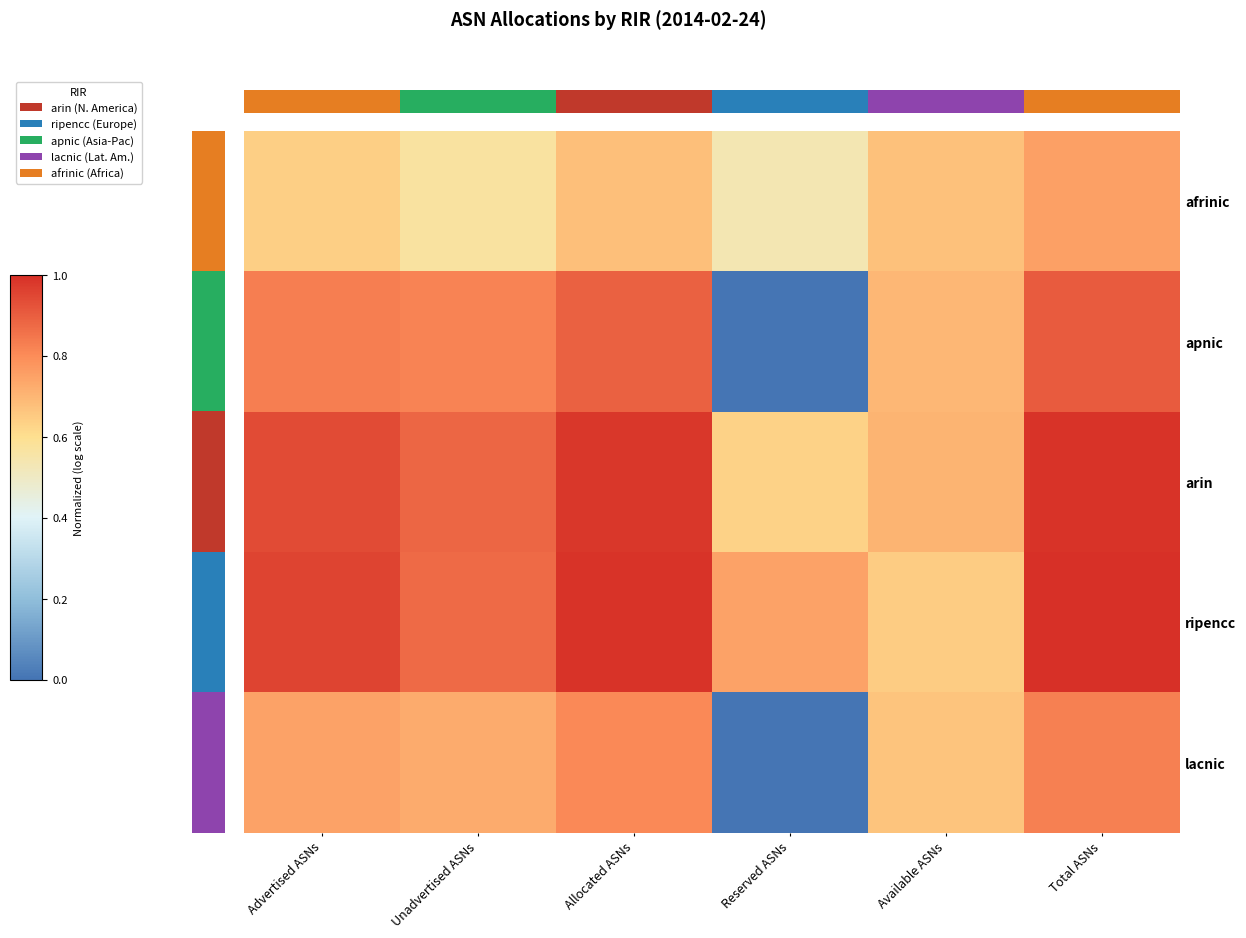

Reading left to right, transcribe all the data shown in this chart.

afrinic: Advertised ASNs=0.6	Unadvertised ASNs=0.6	Allocated ASNs=0.7	Reserved ASNs=0.5	Available ASNs=0.7	Total ASNs=0.8
apnic: Advertised ASNs=0.8	Unadvertised ASNs=0.8	Allocated ASNs=0.9	Reserved ASNs=0.0	Available ASNs=0.7	Total ASNs=0.9
arin: Advertised ASNs=0.9	Unadvertised ASNs=0.9	Allocated ASNs=1.0	Reserved ASNs=0.6	Available ASNs=0.7	Total ASNs=1.0
ripencc: Advertised ASNs=1.0	Unadvertised ASNs=0.9	Allocated ASNs=1.0	Reserved ASNs=0.7	Available ASNs=0.6	Total ASNs=1.0
lacnic: Advertised ASNs=0.7	Unadvertised ASNs=0.7	Allocated ASNs=0.8	Reserved ASNs=0.0	Available ASNs=0.7	Total ASNs=0.8